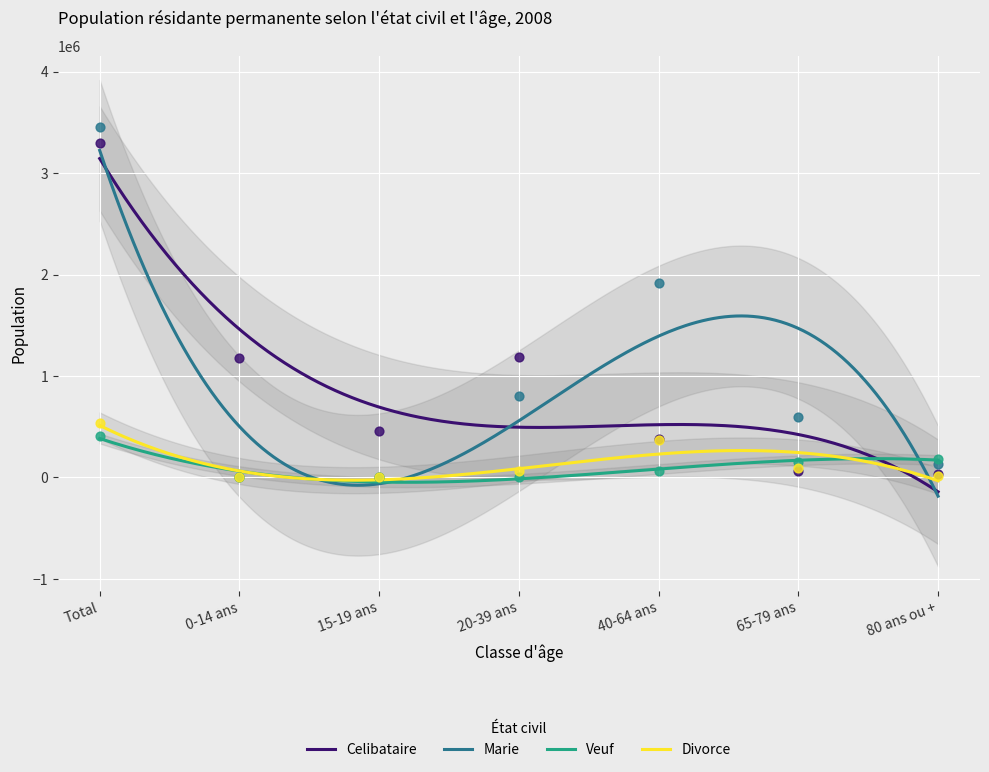

At how many categories does at least one series exceed 176374?

7